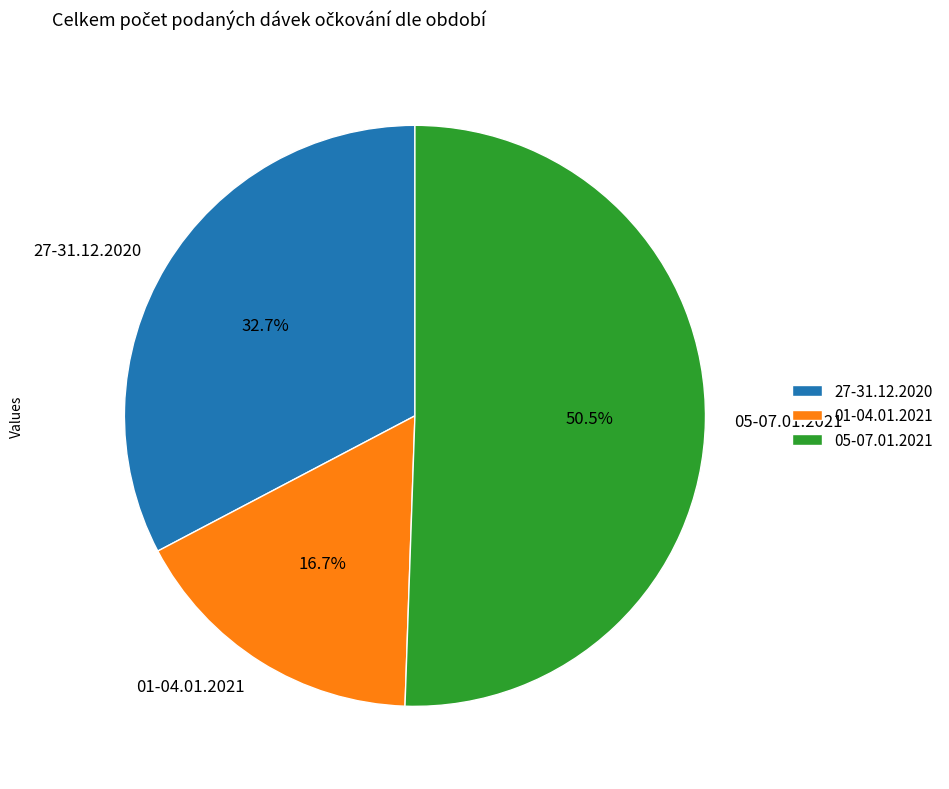

Which has a higher value, 05-07.01.2021 or 27-31.12.2020?

05-07.01.2021